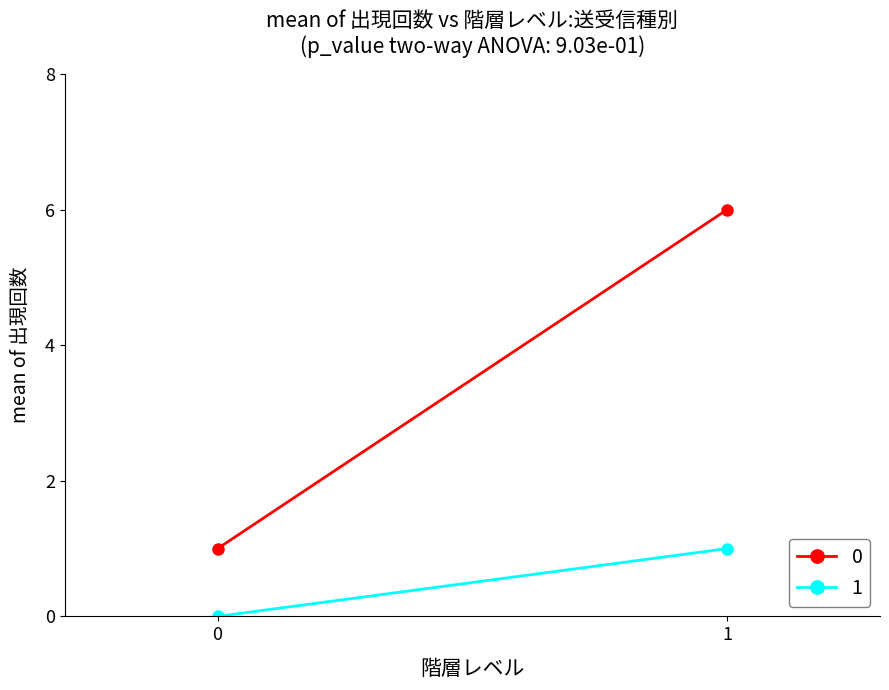

The value of 0 at 1 is 11. True or false?

False